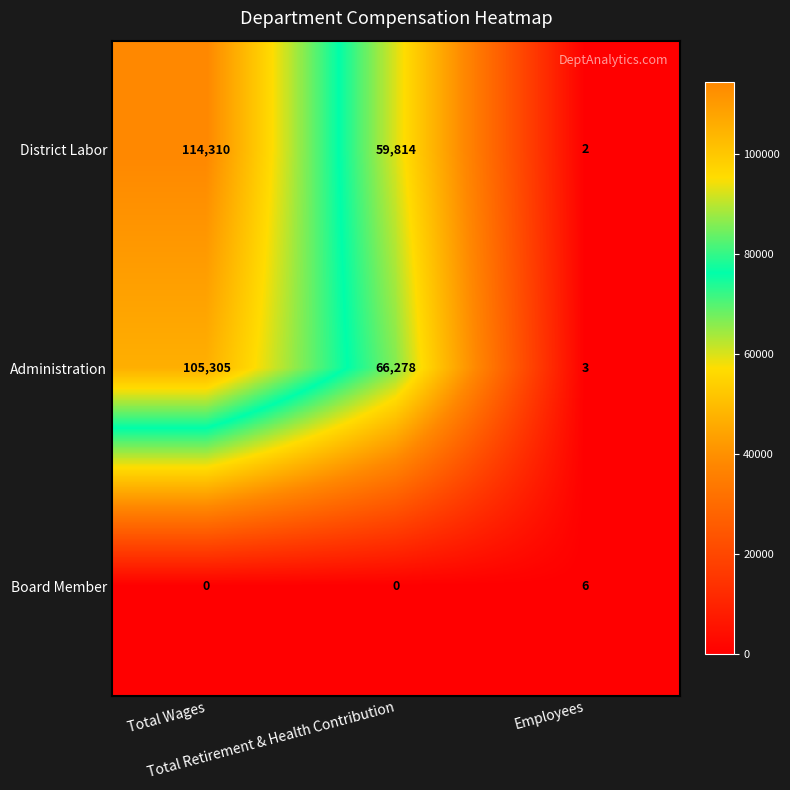

Rank the series by their maximum value, from lowest to highest.

Board Member, Administration, District Labor